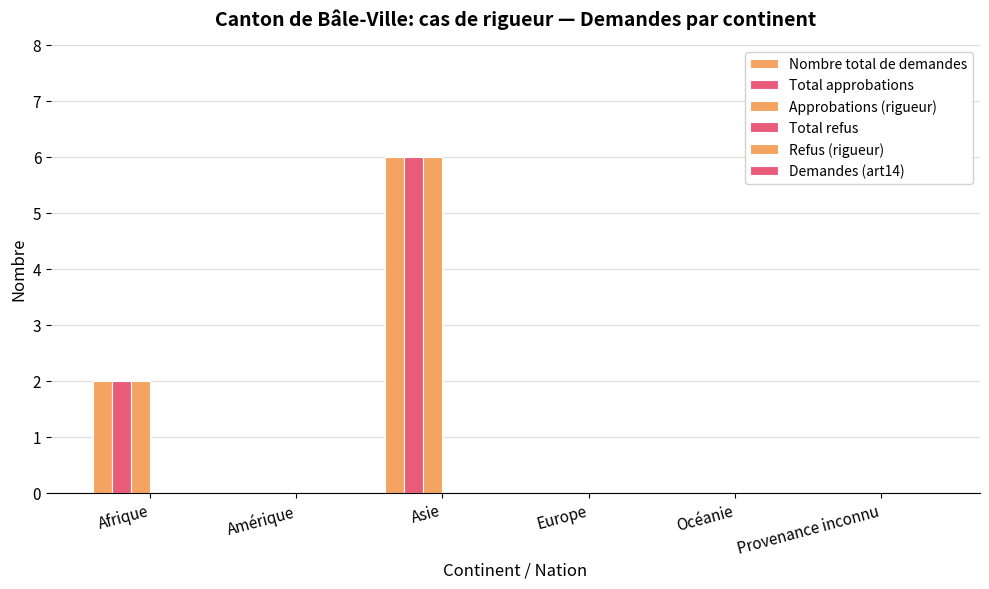

How many categories are shown in the chart?

6